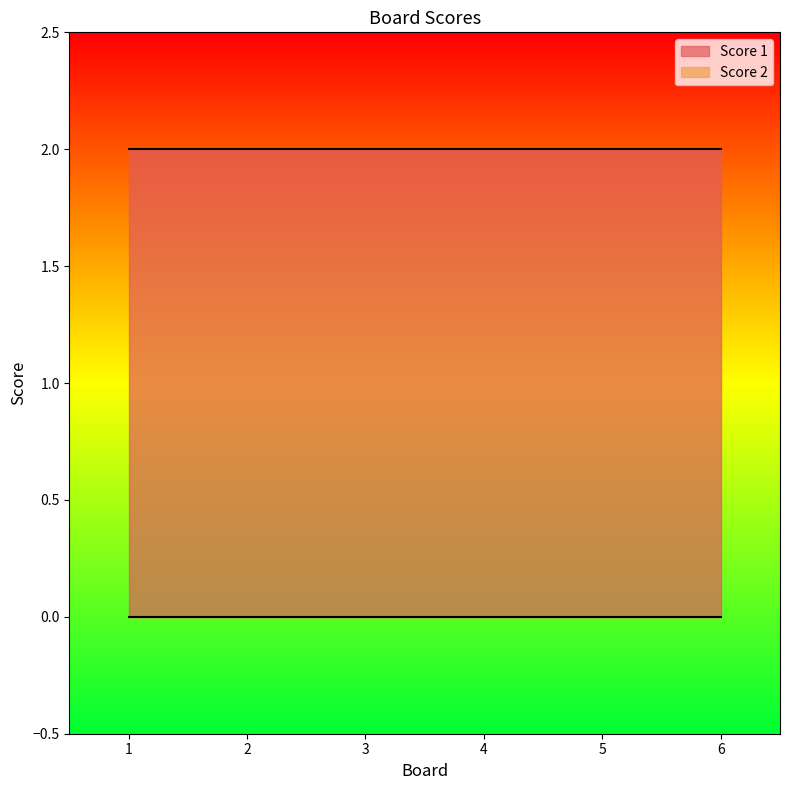

Reading left to right, extract all data points from this chart.

Score 1: 1=2	2=2	3=2	4=2	5=2	6=2
Score 2: 1=0	2=0	3=0	4=0	5=0	6=0